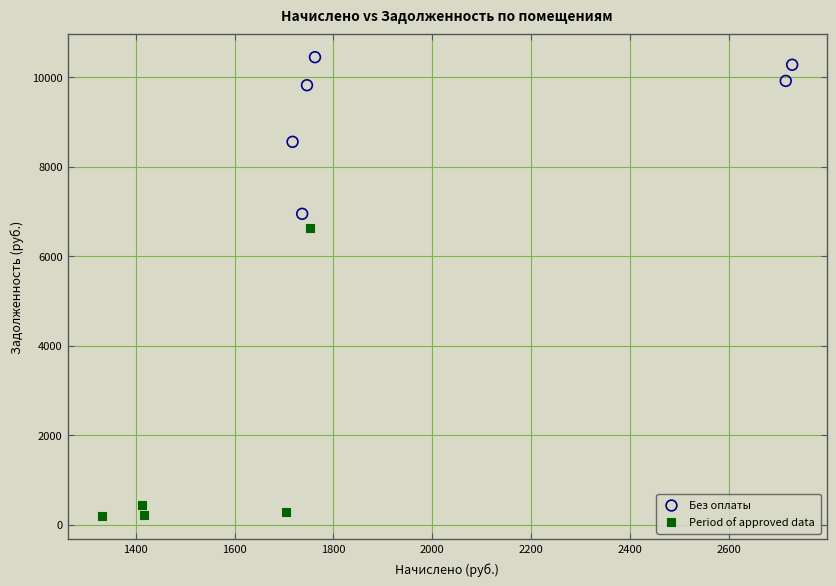

What are all the series names shown in the legend?

Без оплаты, Period of approved data